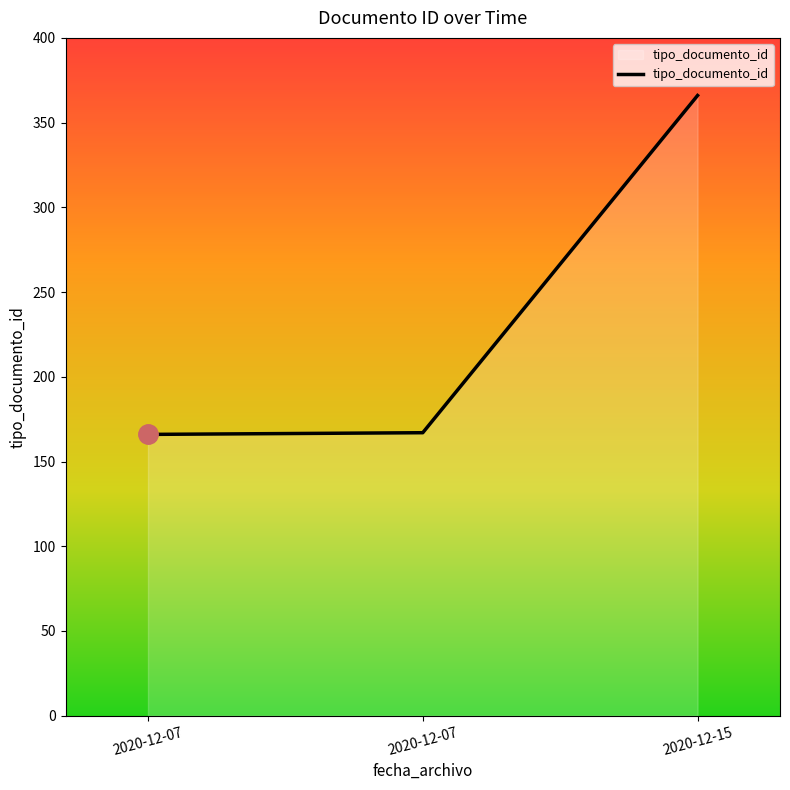

Does the chart display data point markers on the line(s)?

No